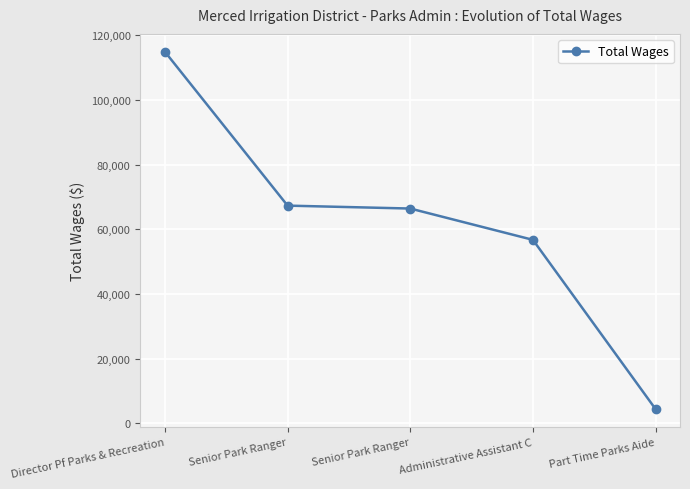

Reading right to left, transcribe all the data shown in this chart.

Part Time Parks Aide=4430	Administrative Assistant C=56774	Senior Park Ranger=66454	Senior Park Ranger=67356	Director Pf Parks & Recreation=114930